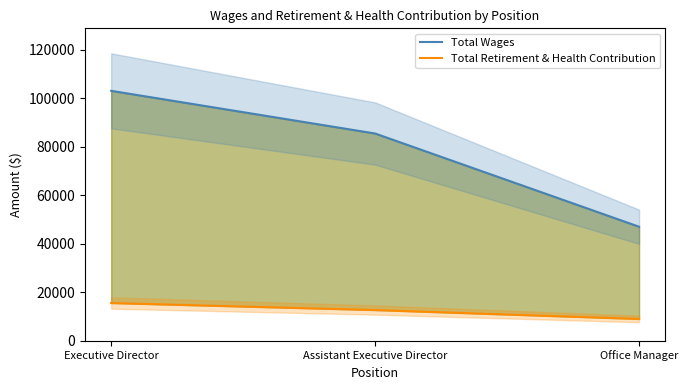

What are all the series names shown in the legend?

Total Wages, Total Retirement & Health Contribution